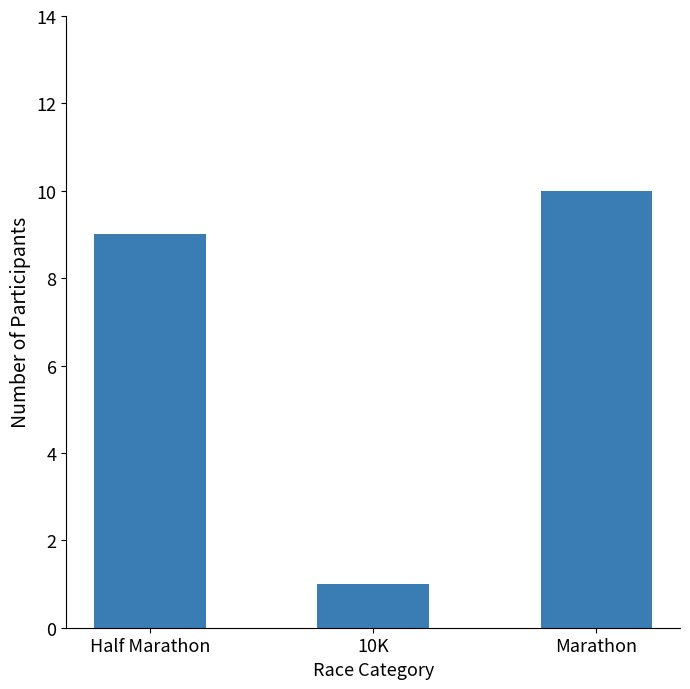

What value does the data have at Half Marathon?

9